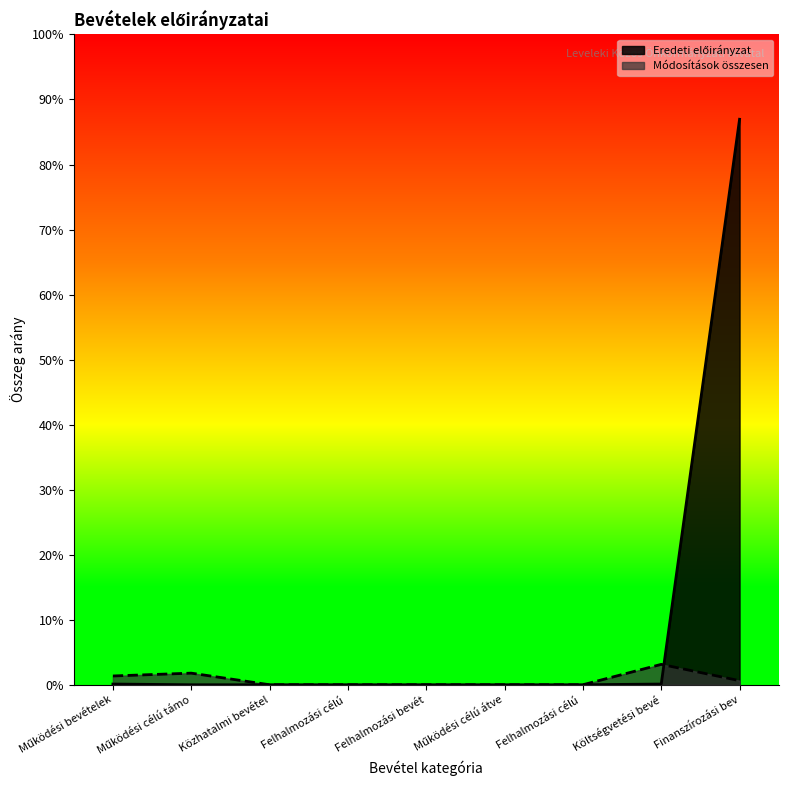

List the series in order of their peak value, lowest first.

Módosítások összesen, Eredeti előirányzat